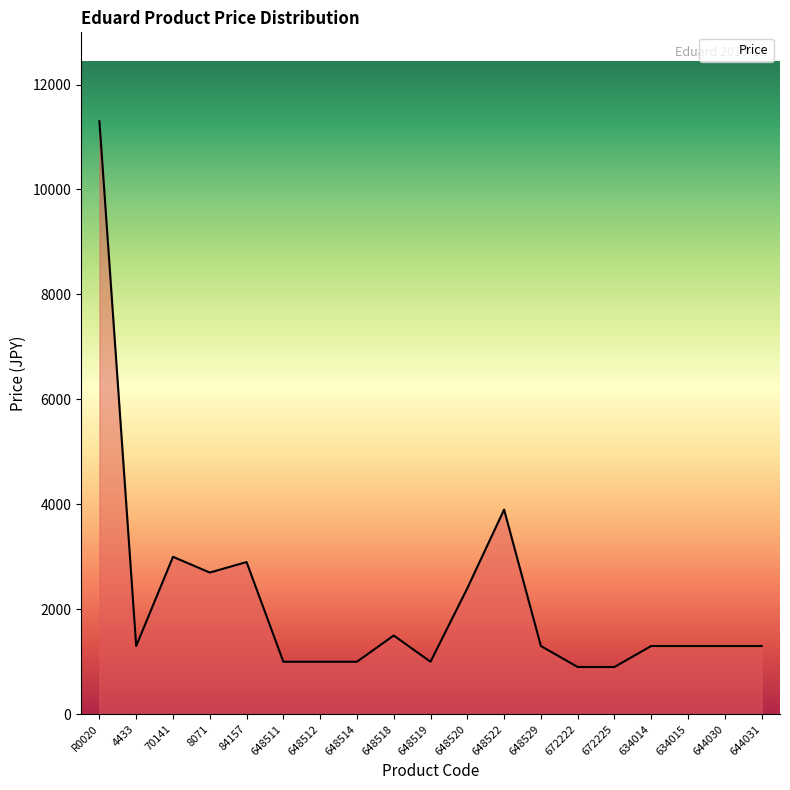

Which category has the highest value across all series?

R0020